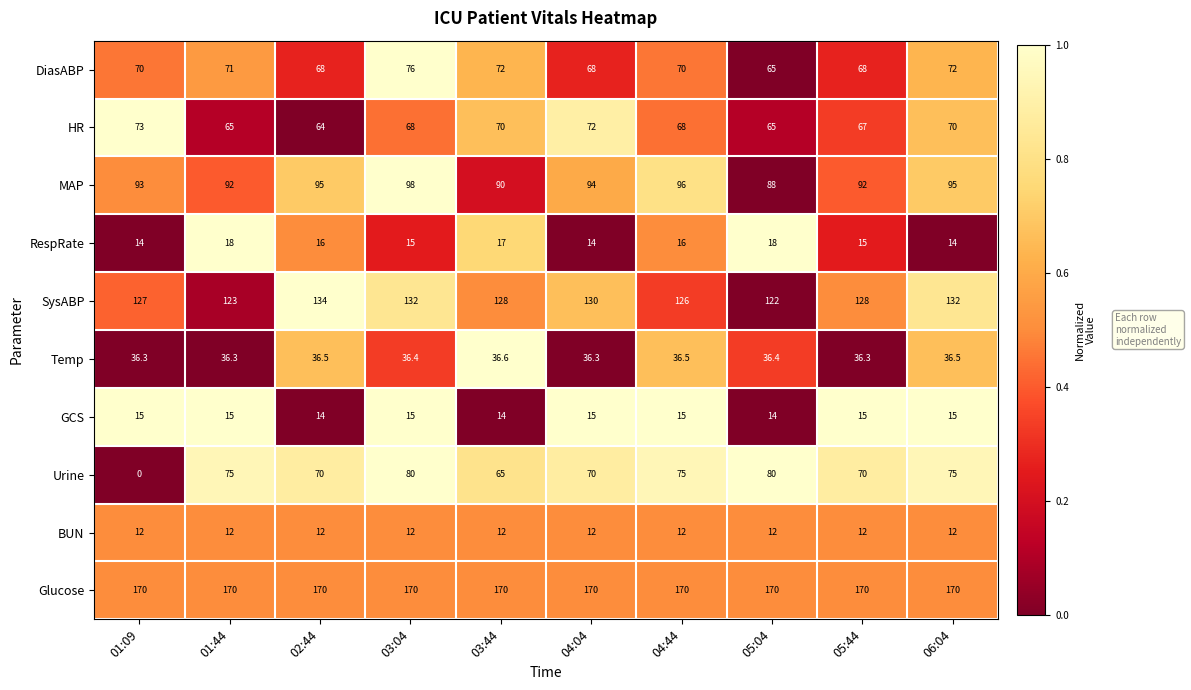

At 04:04, list the series in order from largest to smallest.

Glucose, SysABP, MAP, HR, Urine, DiasABP, Temp, GCS, RespRate, BUN